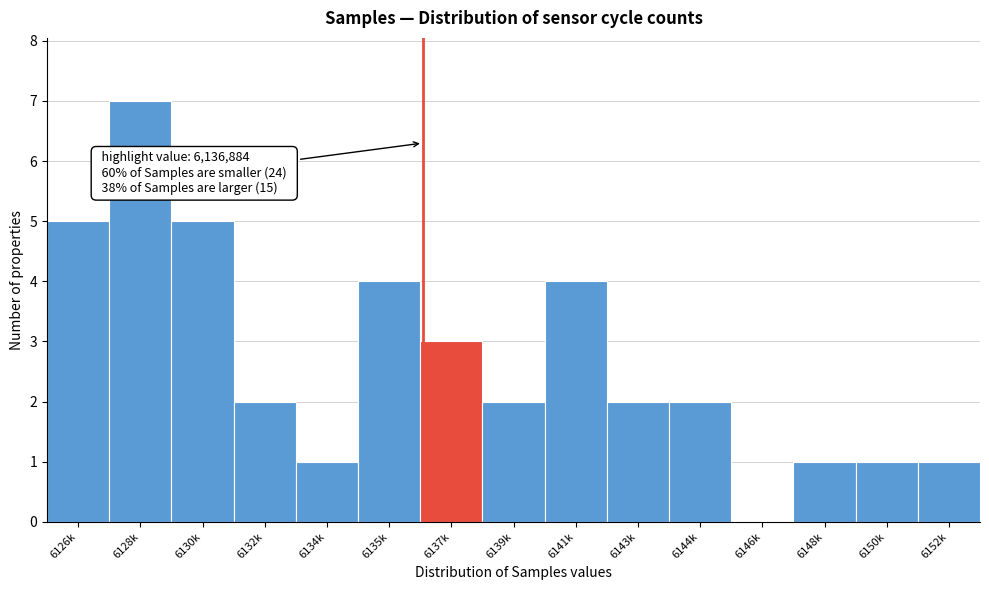

Reading right to left, transcribe all the data shown in this chart.

6152k=1	6150k=1	6148k=1	6146k=0	6144k=2	6143k=2	6141k=4	6139k=2	6137k=3	6135k=4	6134k=1	6132k=2	6130k=5	6128k=7	6126k=5